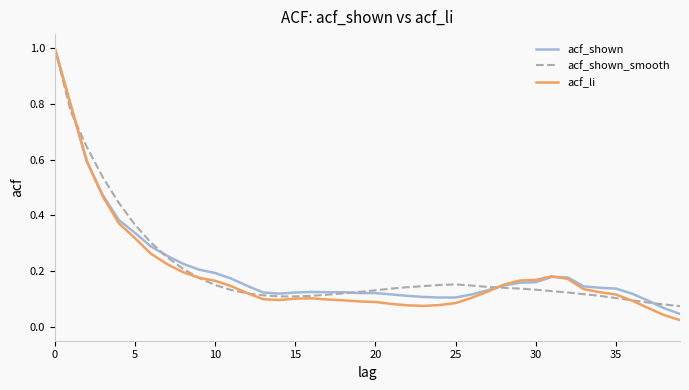

Which series has the widest spread of values?

acf_li